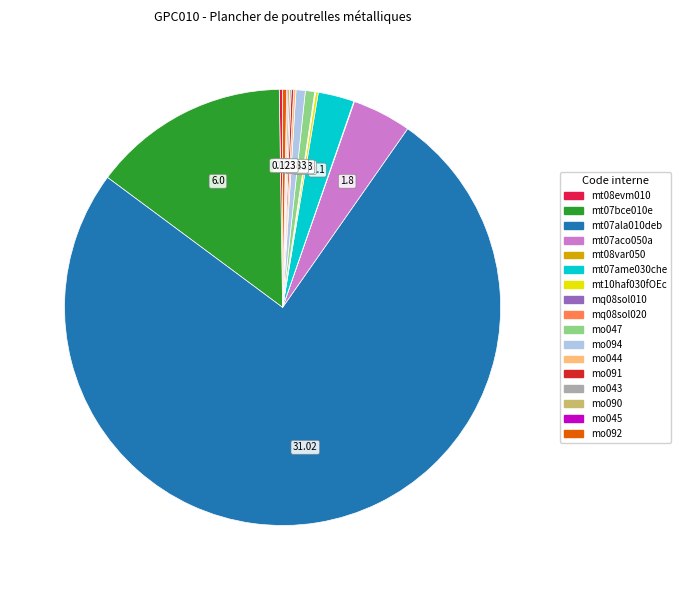

Does any single category account for the majority?

Yes